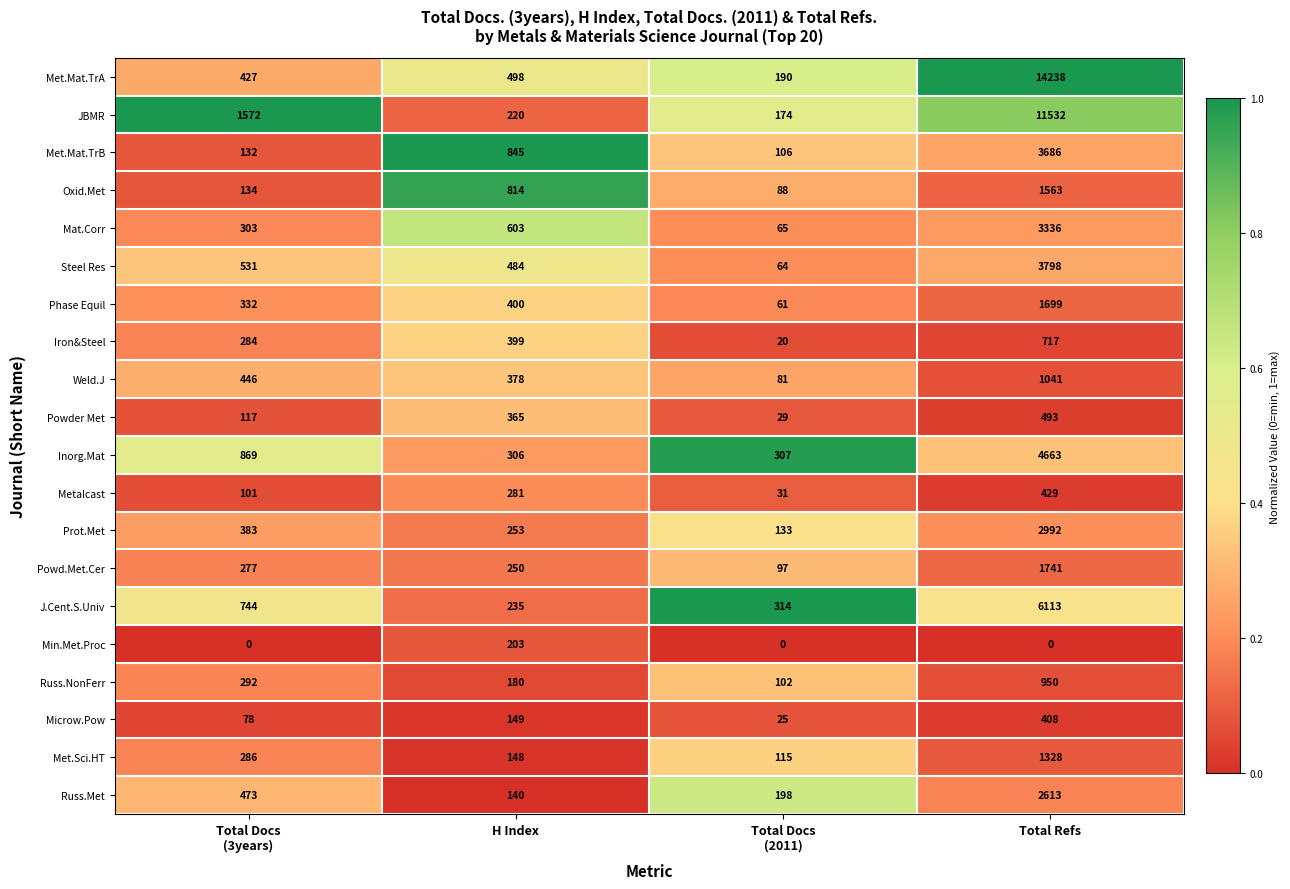

What is the average value of the Russ.NonFerr series?

381